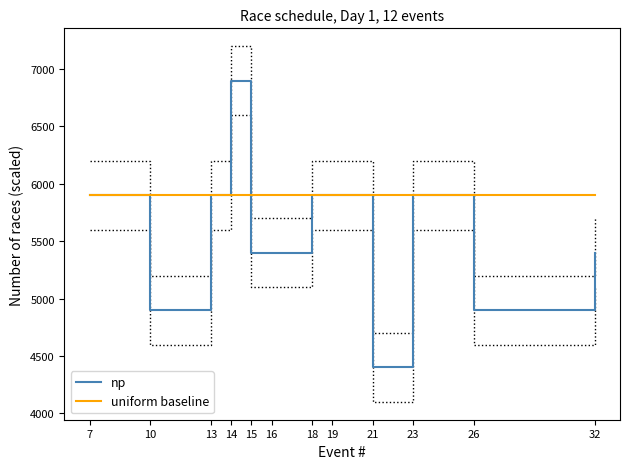

The value of uniform baseline at 19 is 5900. True or false?

True